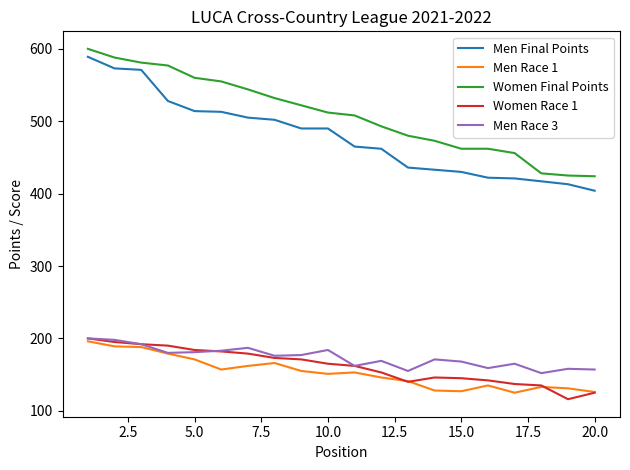

Which series has the largest total across all categories?

Women Final Points